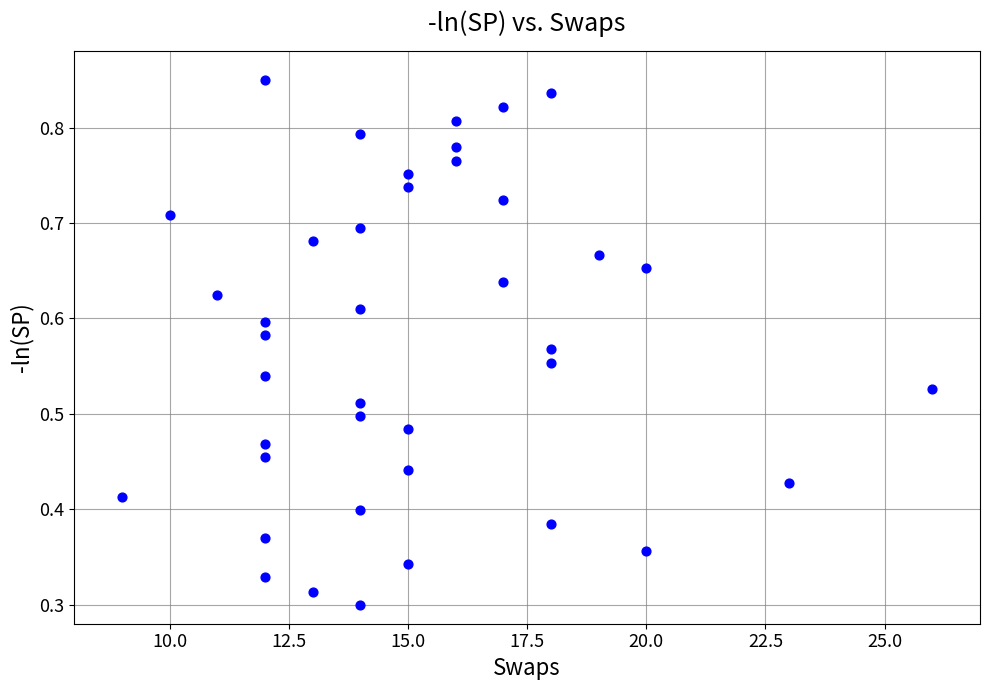

What is the range of X values (max minus min)?

17.0